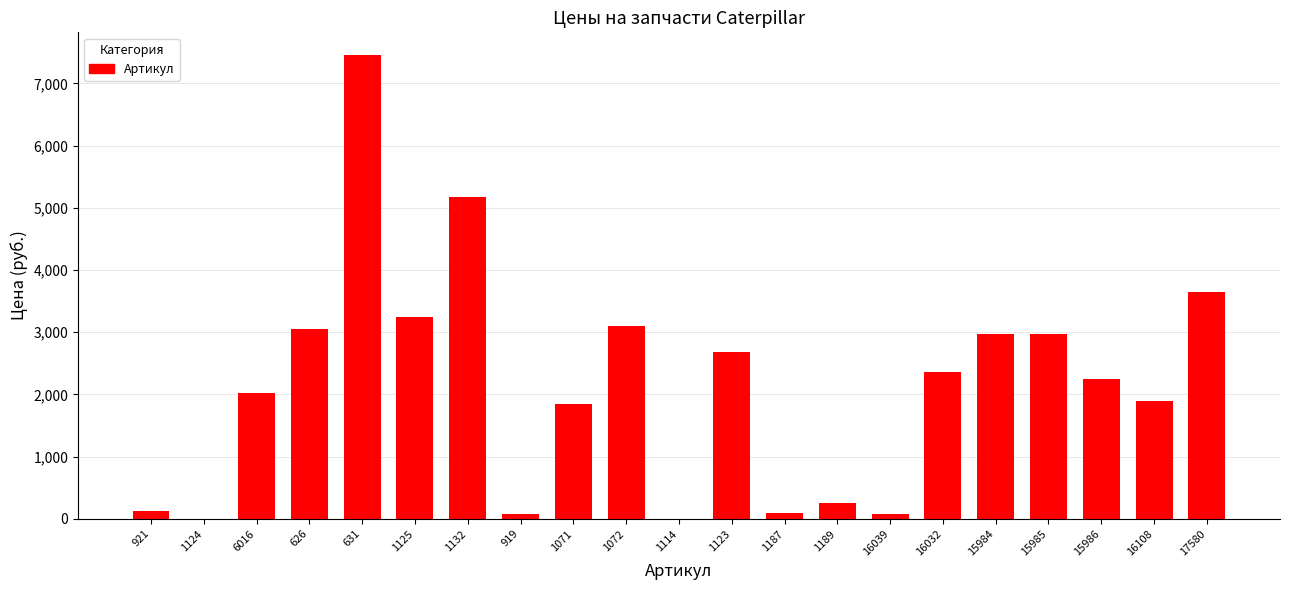

Approximately how many times larger is the value at 15986 compared to 1072?

0.7